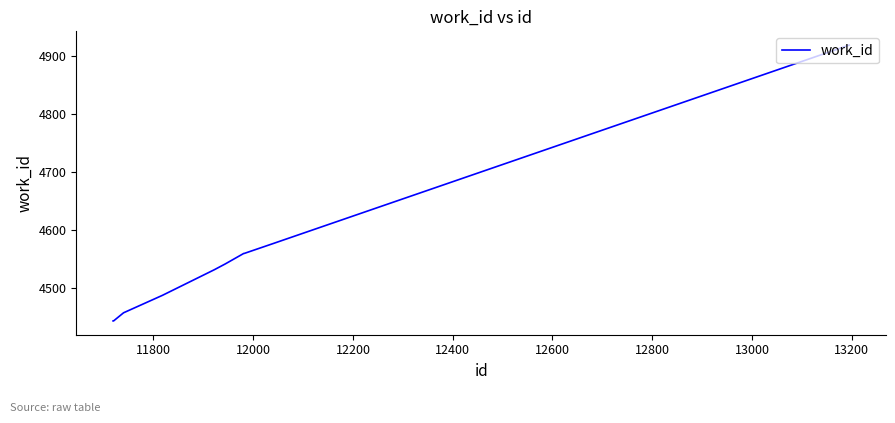

What is the difference between the maximum and minimum values?

474